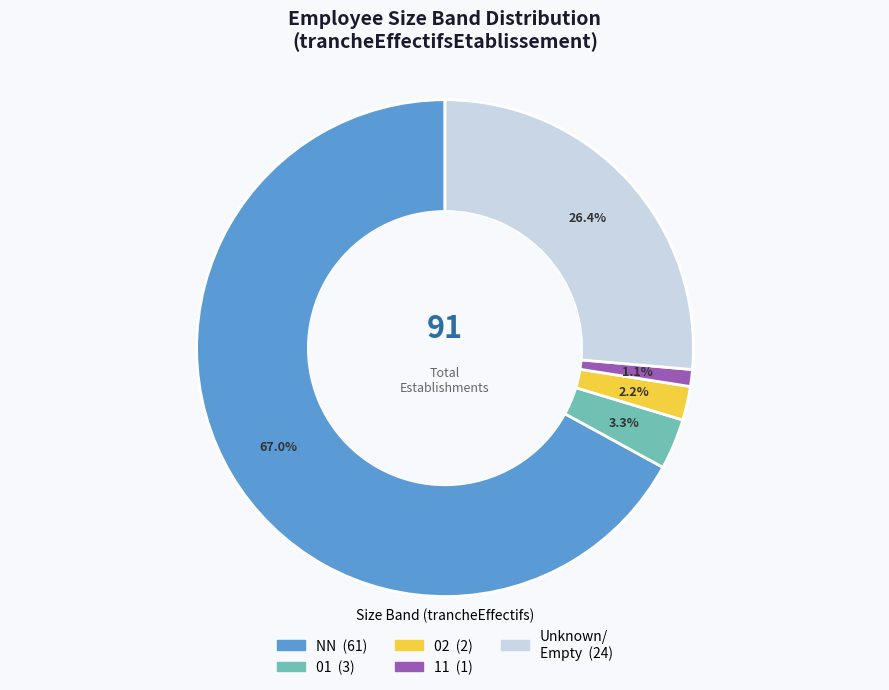

Is there a majority slice in this chart?

Yes